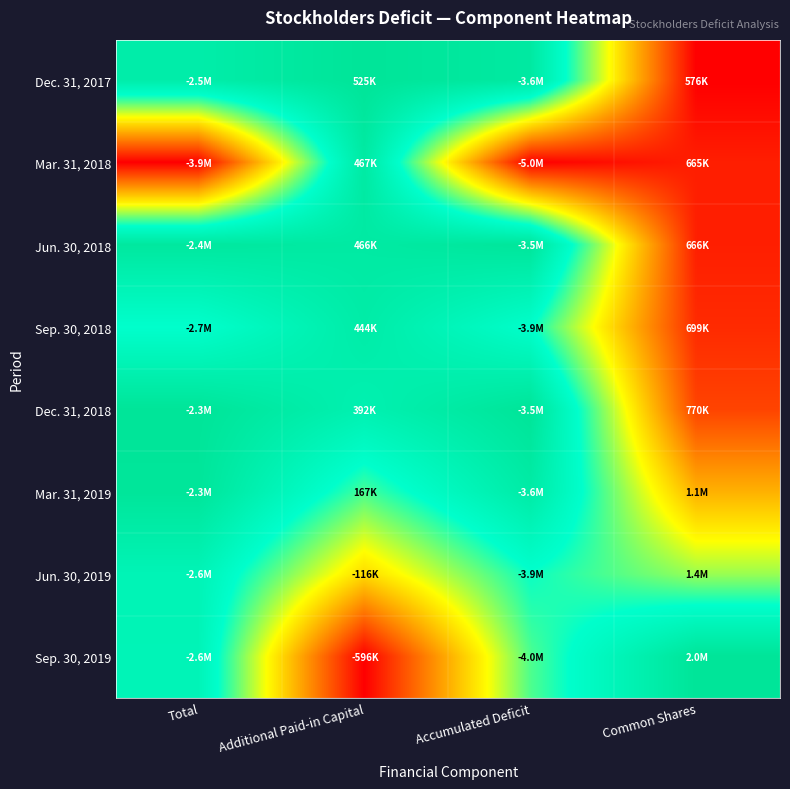

At which category is the sum across all series the highest?

Total